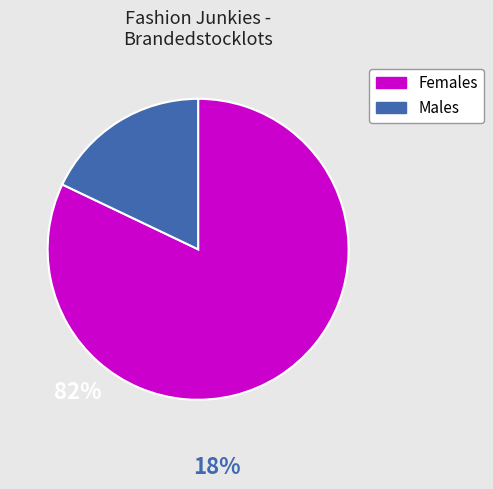

Does any single category account for the majority?

Yes